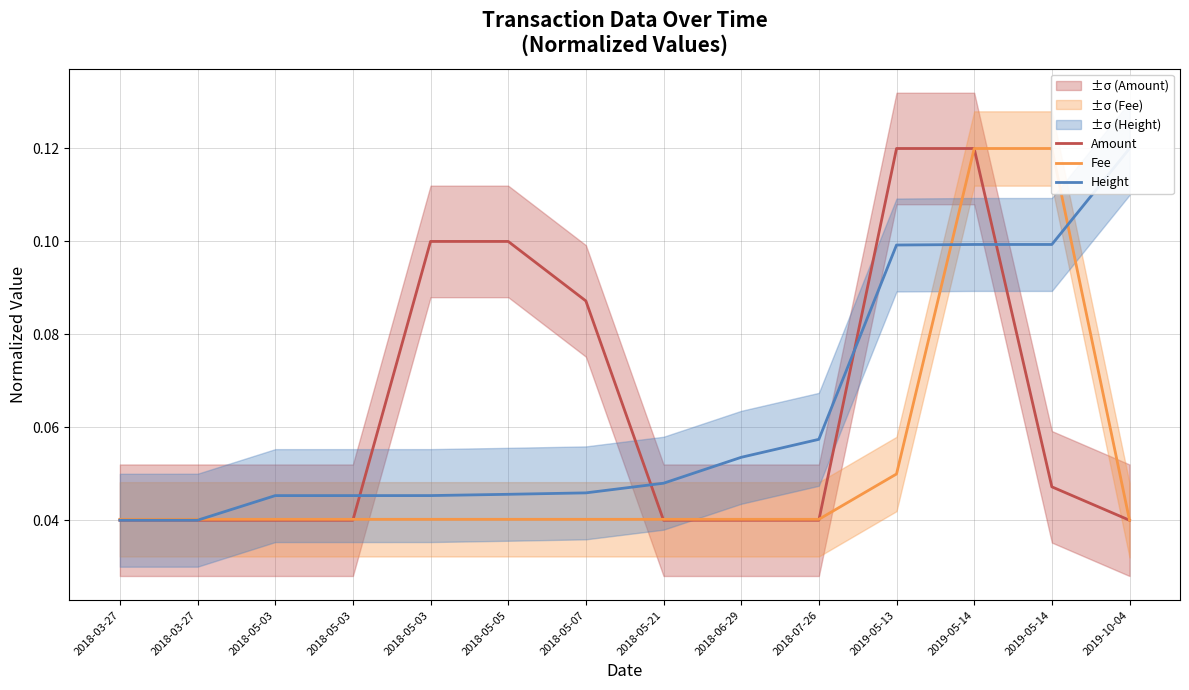

Reading right to left, list all the values displayed in this chart.

Amount: 2019-10-04=0.0	2019-05-14=0.0	2019-05-14=0.1	2019-05-13=0.1	2018-07-26=0.0	2018-06-29=0.0	2018-05-21=0.0	2018-05-07=0.1	2018-05-05=0.1	2018-05-03=0.1	2018-05-03=0.0	2018-05-03=0.0	2018-03-27=0.0	2018-03-27=0.0
Fee: 2019-10-04=0.0	2019-05-14=0.1	2019-05-14=0.1	2019-05-13=0.0	2018-07-26=0.0	2018-06-29=0.0	2018-05-21=0.0	2018-05-07=0.0	2018-05-05=0.0	2018-05-03=0.0	2018-05-03=0.0	2018-05-03=0.0	2018-03-27=0.0	2018-03-27=0.0
Height: 2019-10-04=0.1	2019-05-14=0.1	2019-05-14=0.1	2019-05-13=0.1	2018-07-26=0.1	2018-06-29=0.1	2018-05-21=0.0	2018-05-07=0.0	2018-05-05=0.0	2018-05-03=0.0	2018-05-03=0.0	2018-05-03=0.0	2018-03-27=0.0	2018-03-27=0.0